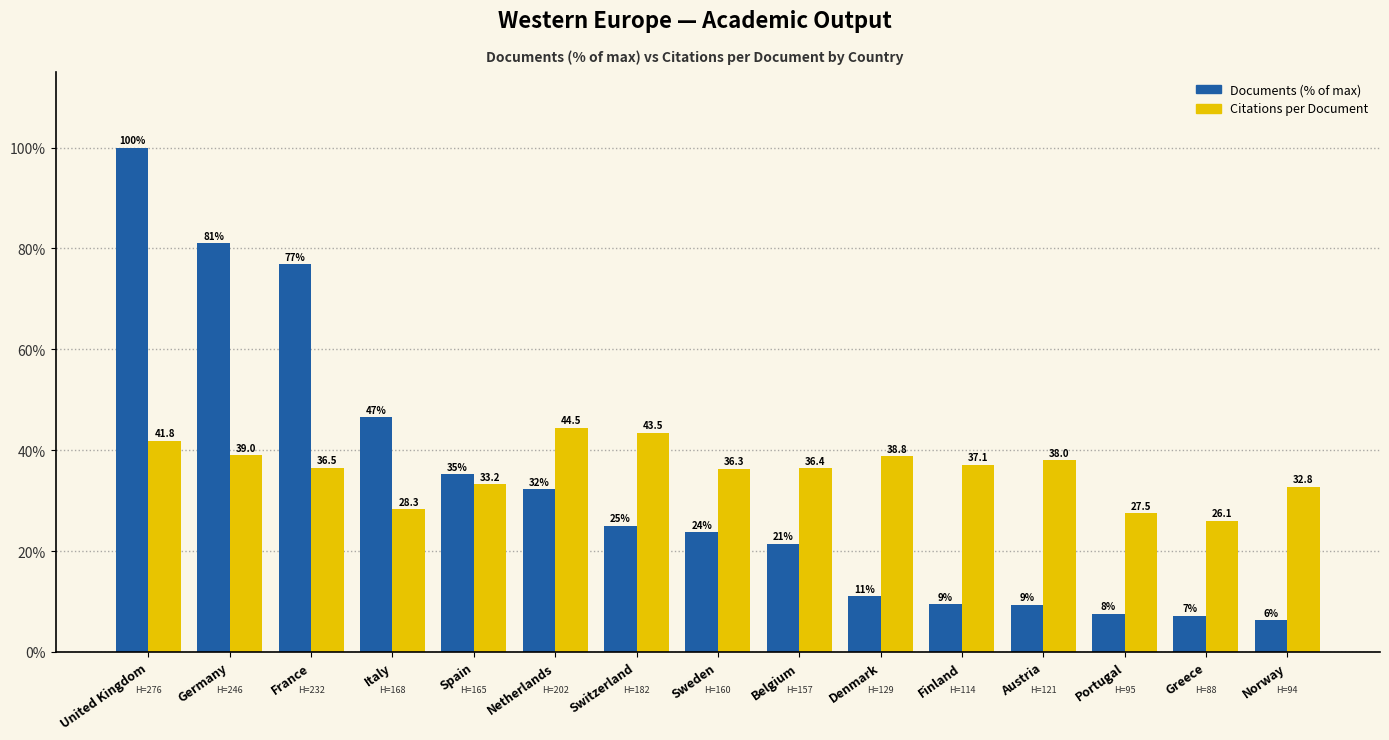

At which label does Documents (% of max) reach its peak?

United Kingdom